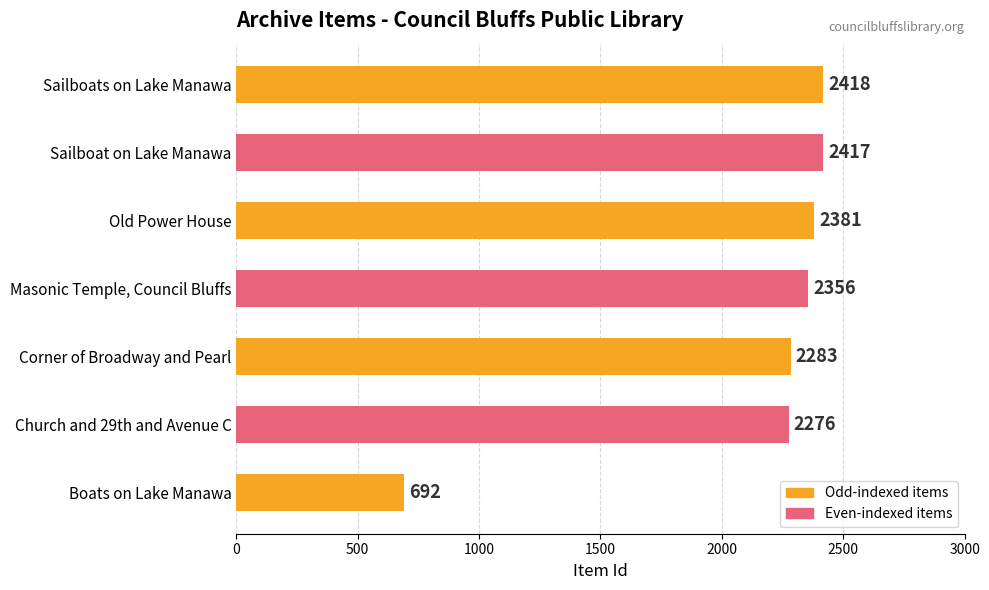

What is the difference between the maximum and minimum values?

1726